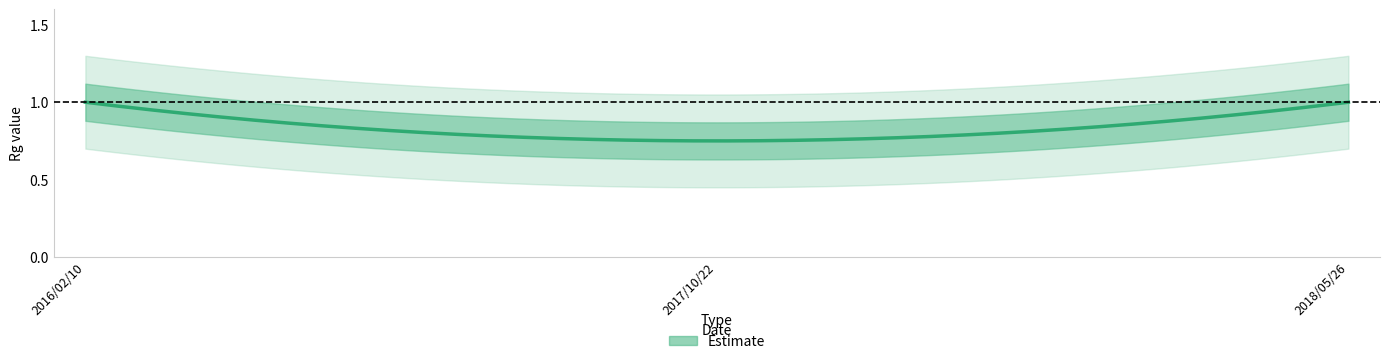

Between 2018/05/26 and 2017/10/22, which is larger?

2018/05/26